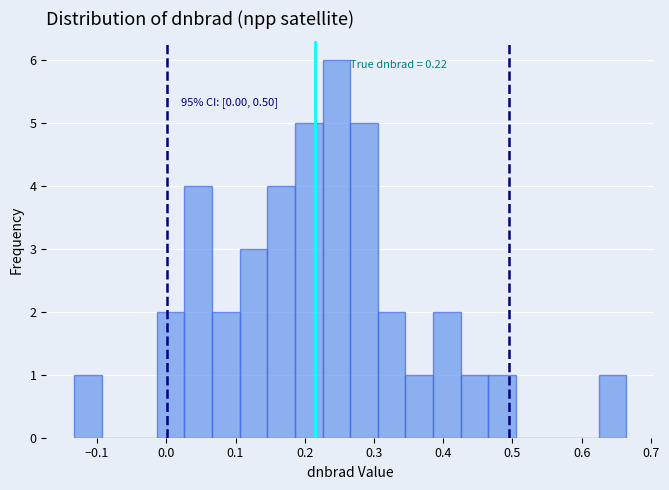

Around what value on the x-axis is the tallest bar? Give the approximate position of its centre, as read against the axis.

0.25